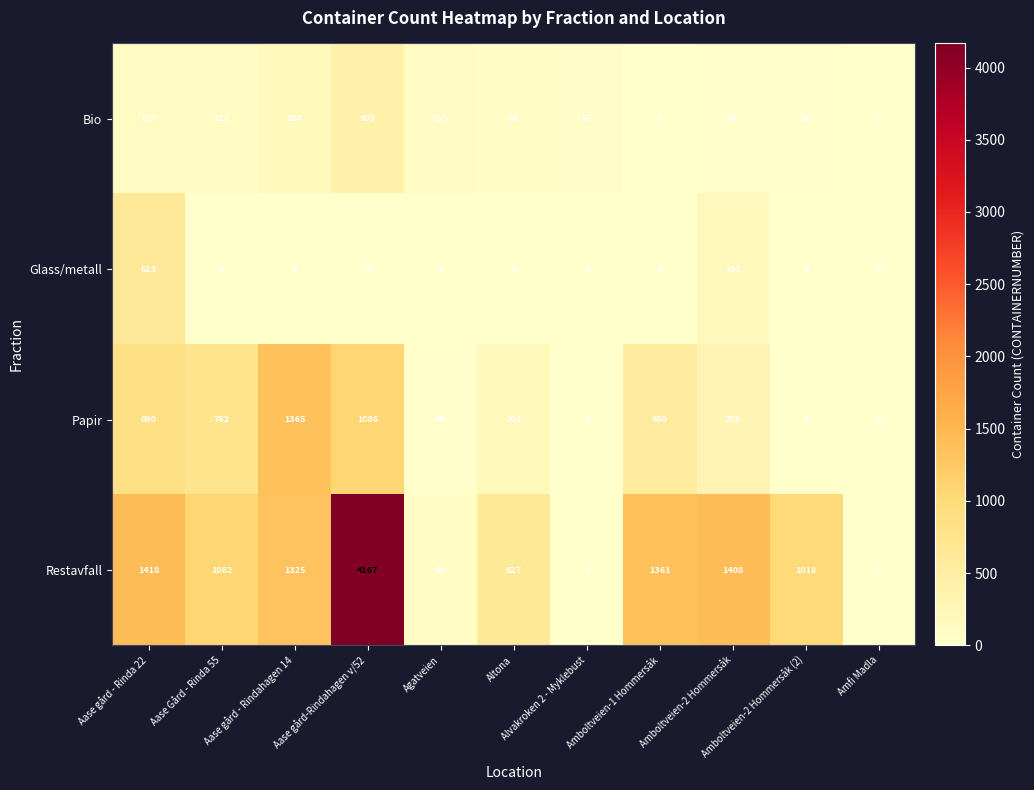

Which series has the largest total across all categories?

Restavfall